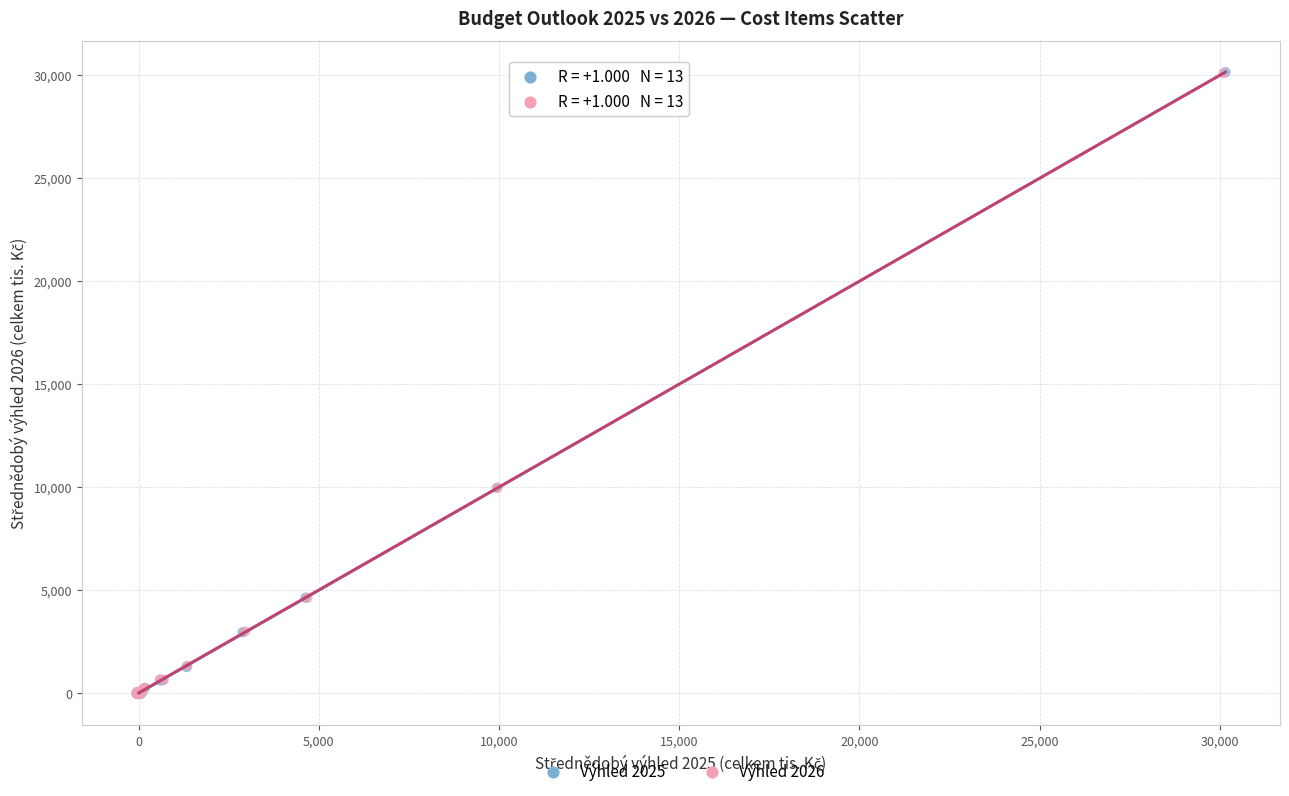

Which series has the widest spread of Y values?

Výhled 2025